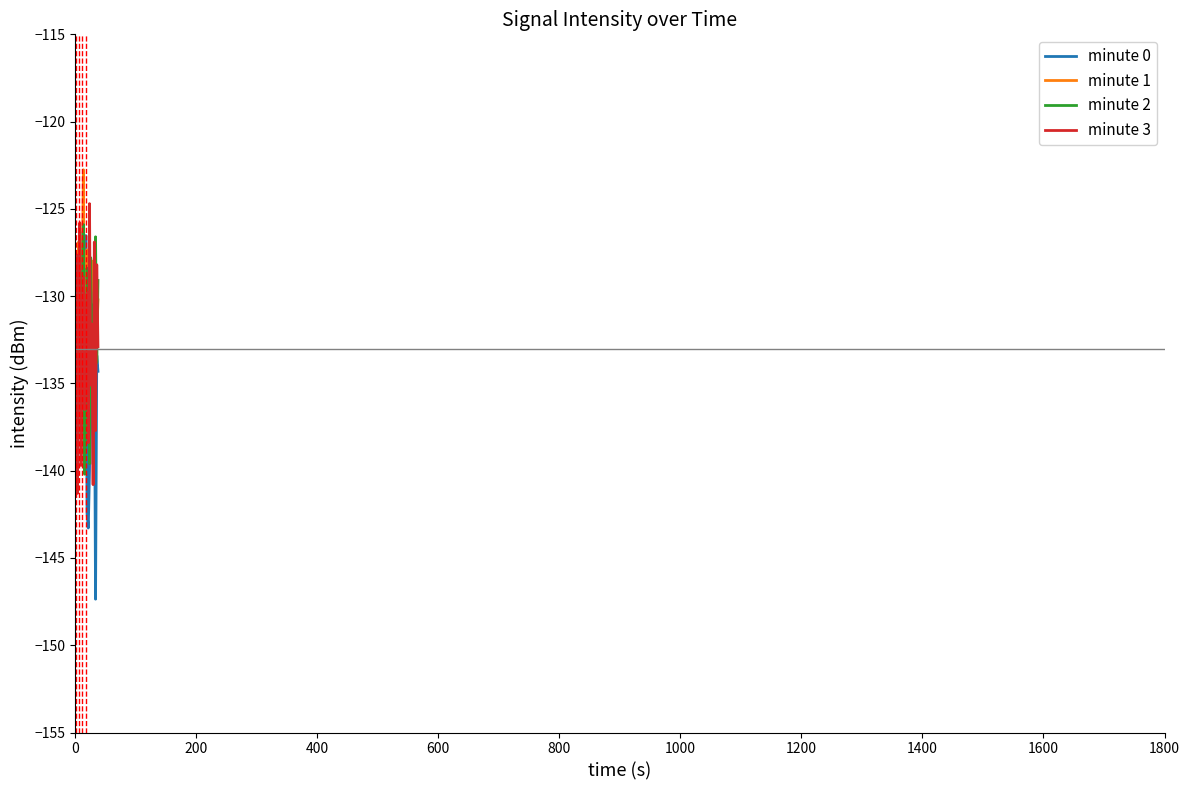

Which series has the largest range (max minus min)?

minute 0